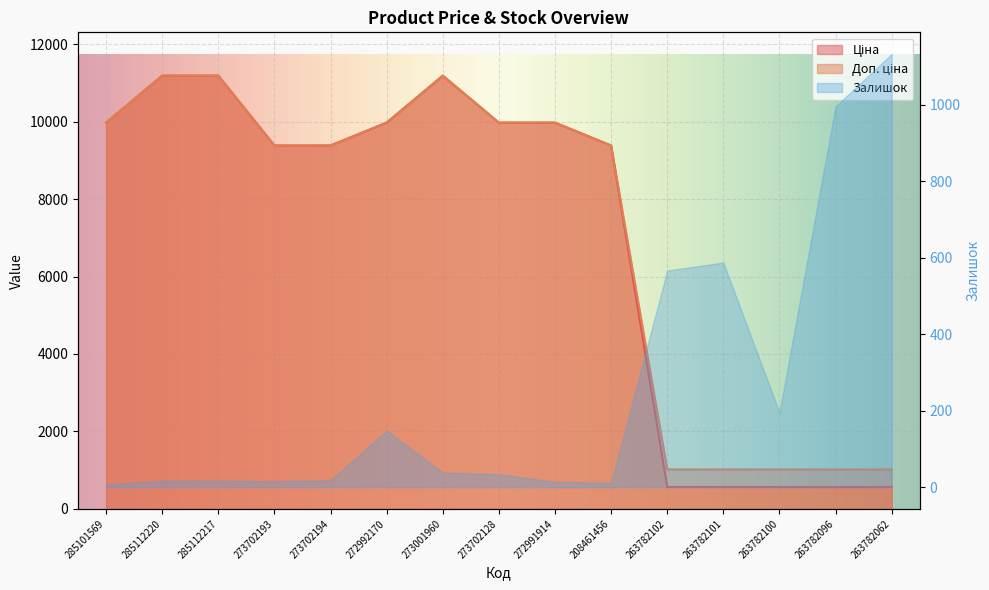

In Ціна, how many points are higher than both neighbors (excluding endpoints)?

1